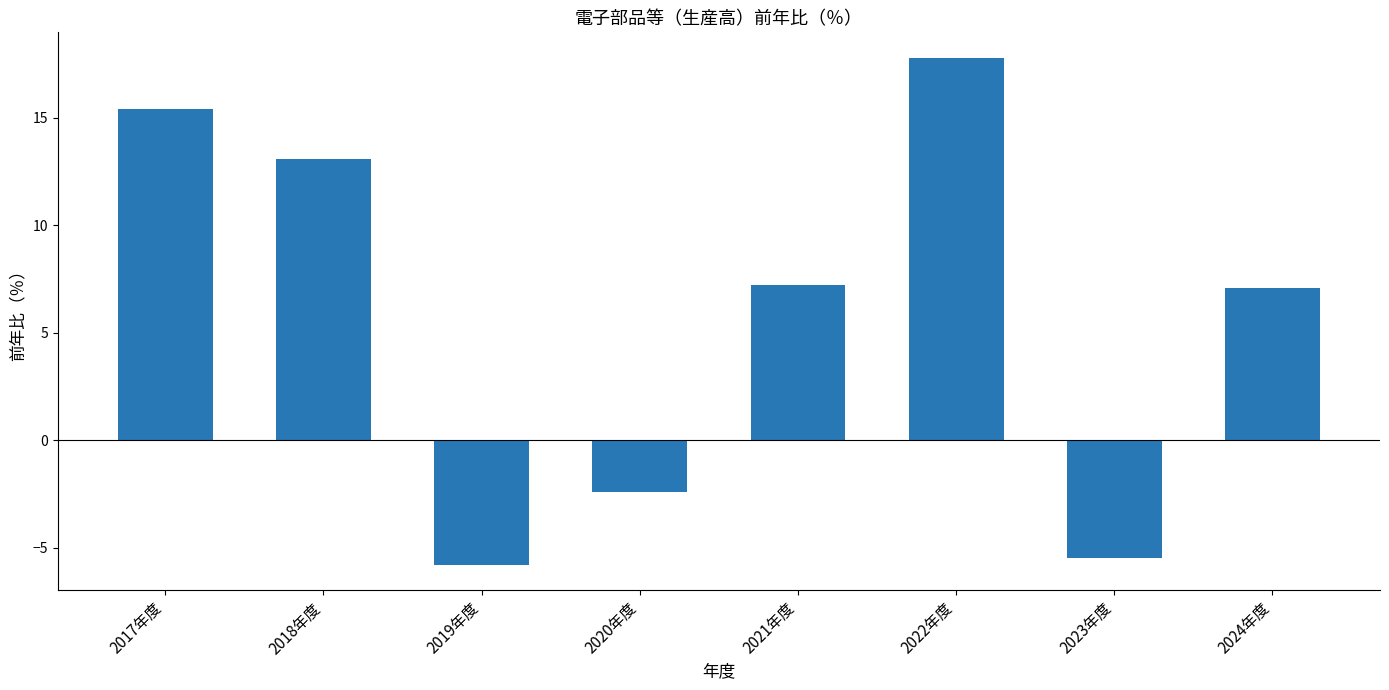

What is the value of the 4th bar from the left?

-2.4